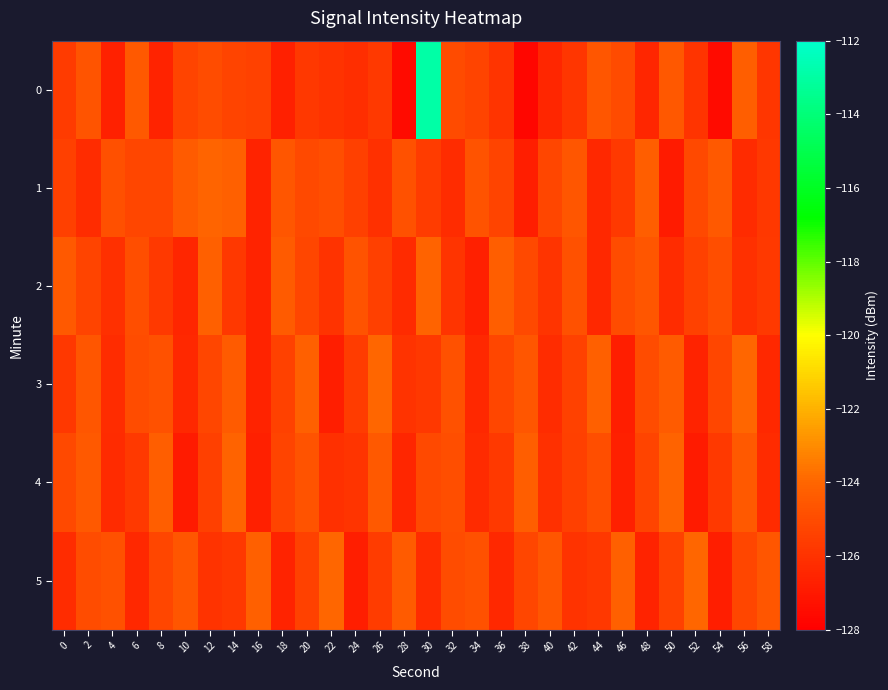

Reading right to left, transcribe all the data shown in this chart.

0: 58=-125.9	56=-124.3	54=-127.5	52=-125.9	50=-124.6	48=-126.5	46=-125.0	44=-124.6	42=-125.9	40=-126.5	38=-127.7	36=-125.9	34=-125.3	32=-125.0	30=-112.9	28=-127.5	26=-125.7	24=-126.1	22=-126.0	20=-125.8	18=-126.7	16=-125.4	14=-125.3	12=-125.0	10=-125.3	8=-126.6	6=-124.5	4=-126.6	2=-124.7	0=-125.6
1: 58=-125.8	56=-126.3	54=-124.5	52=-125.1	50=-126.9	48=-124.3	46=-125.7	44=-126.4	42=-124.6	40=-125.2	38=-126.8	36=-125.3	34=-124.7	32=-126.2	30=-125.6	28=-124.8	26=-126.1	24=-125.5	22=-124.9	20=-125.1	18=-124.6	16=-126.6	14=-124.2	12=-124.1	10=-124.4	8=-125.2	6=-125.2	4=-124.8	2=-126.2	0=-125.5
2: 58=-125.7	56=-126.1	54=-124.9	52=-125.4	50=-126.2	48=-124.6	46=-125.0	44=-126.4	42=-124.8	40=-125.9	38=-125.1	36=-124.3	34=-126.7	32=-125.9	30=-124.1	28=-126.3	26=-125.5	24=-124.7	22=-126.0	20=-125.2	18=-124.4	16=-126.6	14=-125.8	12=-124.2	10=-126.5	8=-125.7	6=-124.9	4=-126.1	2=-125.3	0=-124.5
3: 58=-126.4	56=-124.0	54=-125.2	52=-126.6	50=-124.4	48=-125.0	46=-126.8	44=-124.2	42=-125.4	40=-126.2	38=-124.6	36=-125.2	34=-126.4	32=-124.8	30=-125.8	28=-126.0	26=-124.0	24=-125.6	22=-126.8	20=-124.2	18=-125.4	16=-126.6	14=-124.4	12=-125.2	10=-126.4	8=-124.8	6=-125.0	4=-126.2	2=-124.6	0=-125.8
4: 58=-126.3	56=-124.5	54=-125.7	52=-126.9	50=-124.1	48=-125.3	46=-126.7	44=-124.9	42=-125.5	40=-126.1	38=-124.3	36=-125.7	34=-126.3	32=-124.9	30=-125.1	28=-126.5	26=-124.5	24=-125.9	22=-126.1	20=-124.7	18=-125.3	16=-126.7	14=-124.1	12=-125.5	10=-126.9	8=-124.3	6=-125.7	4=-126.3	2=-124.5	0=-125.1
5: 58=-124.6	56=-125.2	54=-126.8	52=-124.0	50=-125.4	48=-126.6	46=-124.2	44=-125.8	42=-126.0	40=-124.6	38=-125.2	36=-126.4	34=-124.8	32=-125.0	30=-126.2	28=-124.4	26=-125.6	24=-126.8	22=-124.0	20=-125.4	18=-126.6	16=-124.2	14=-125.8	12=-126.0	10=-124.6	8=-125.2	6=-126.4	4=-124.8	2=-125.0	0=-126.2